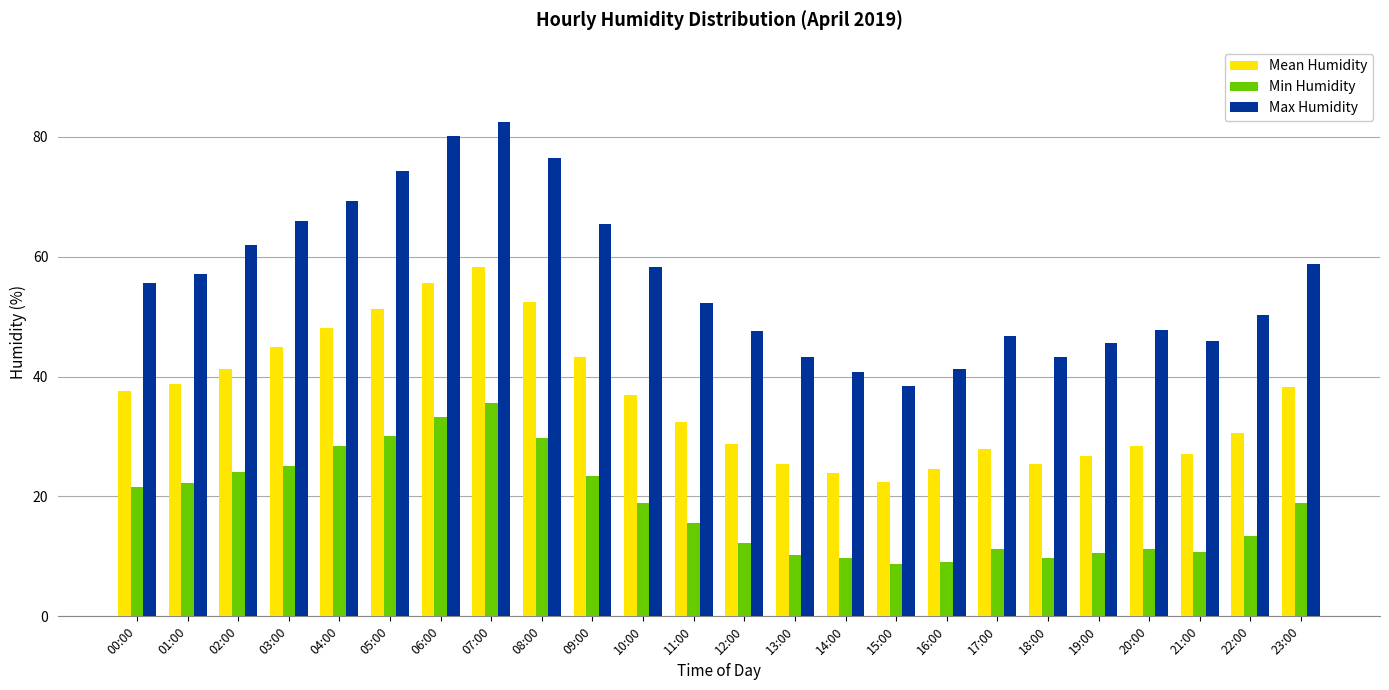

How many distinct data groups are displayed?

3